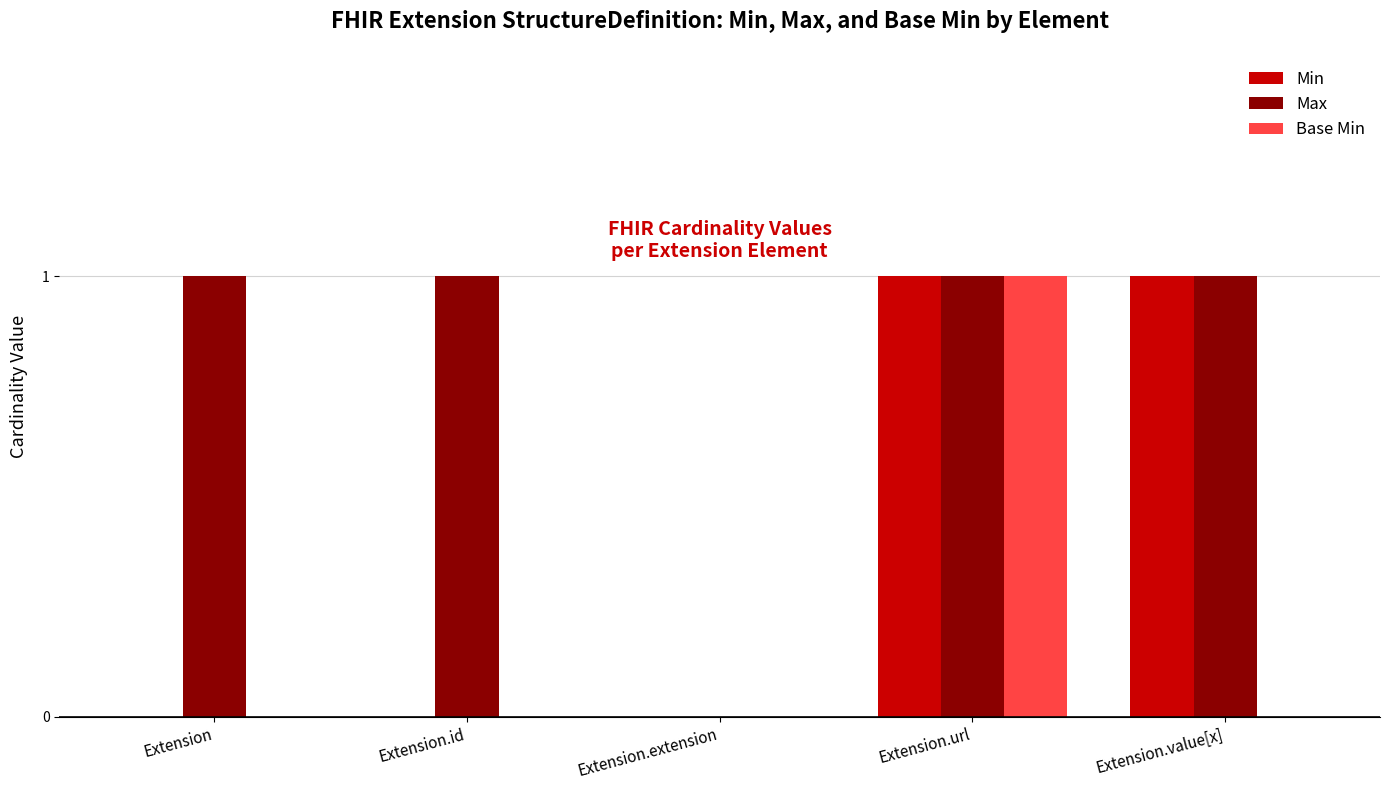

Is it true that Max equals 1 at Extension.url?

True